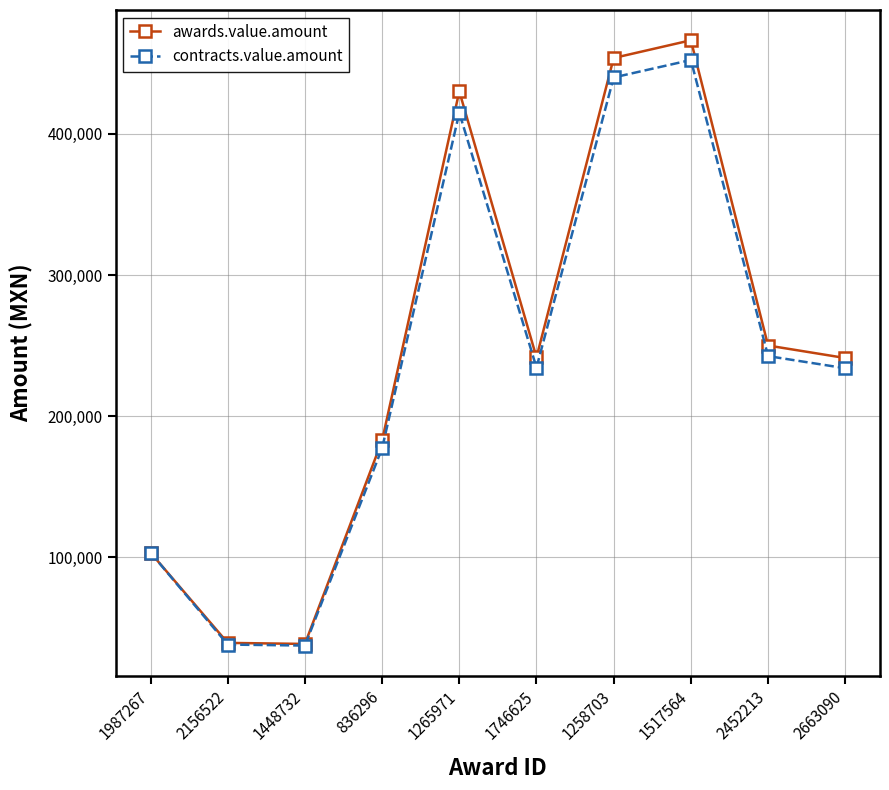

Which category has the highest value in the awards.value.amount series?

1517564